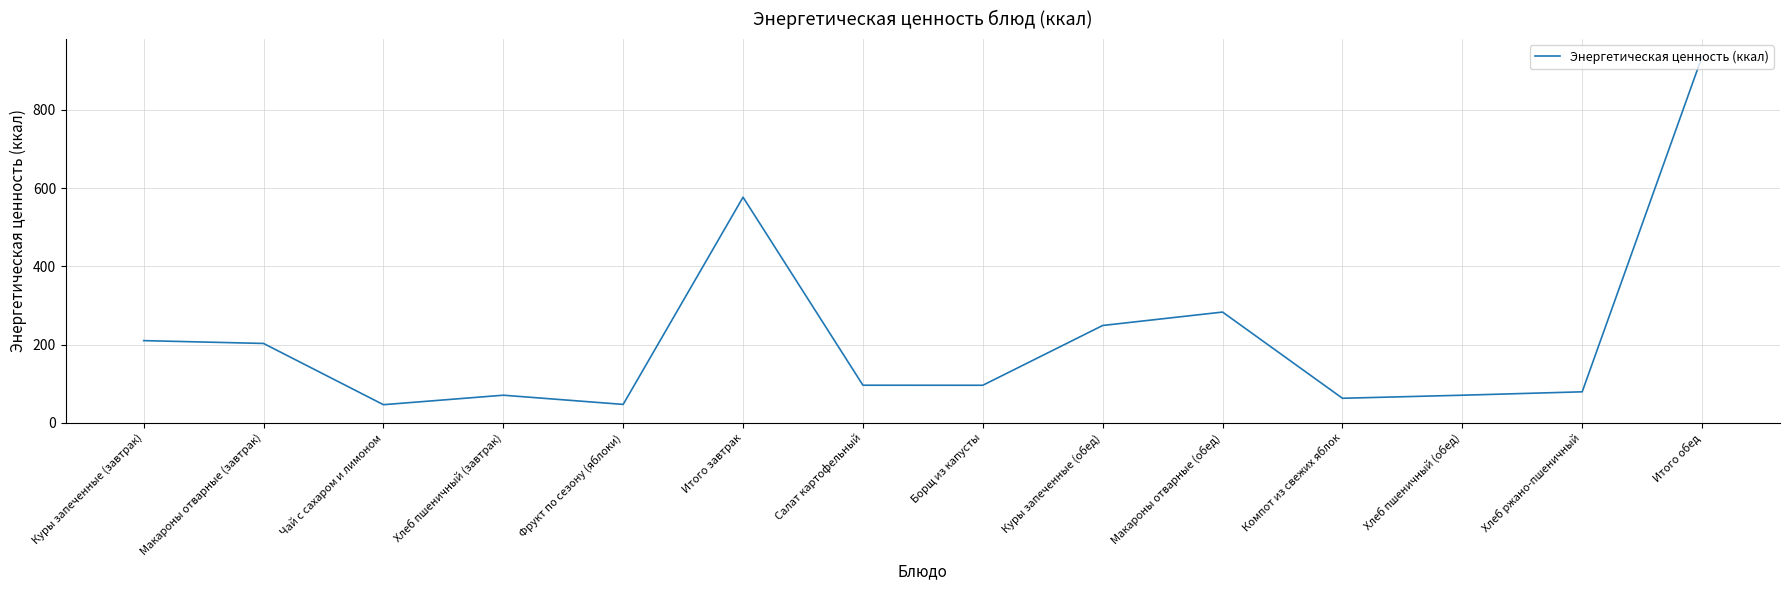

What is the smallest value displayed?

46.3